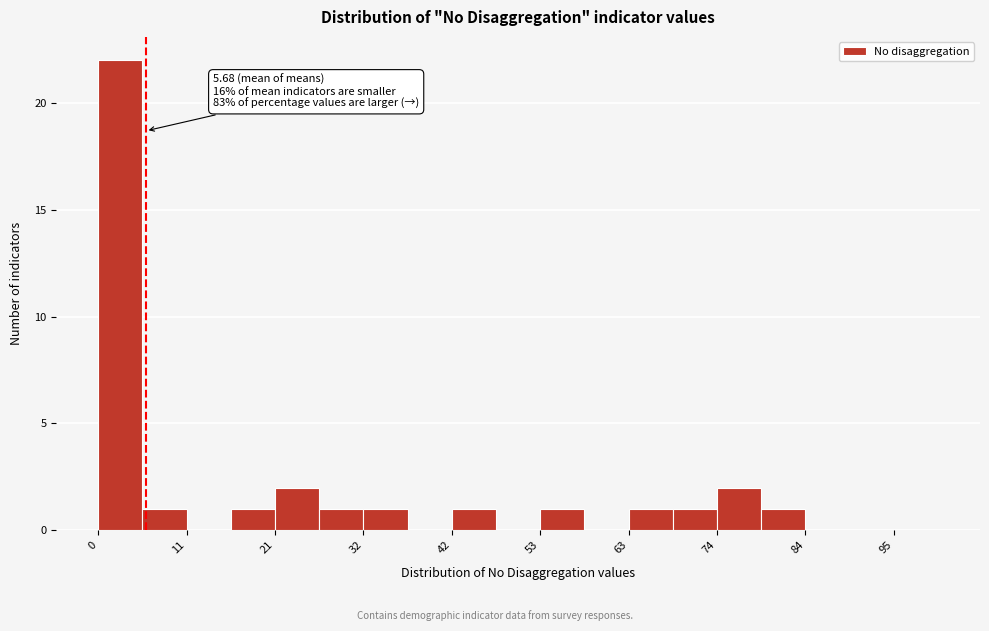

Around what value on the x-axis is the tallest bar? Give the approximate position of its centre, as read against the axis.

2